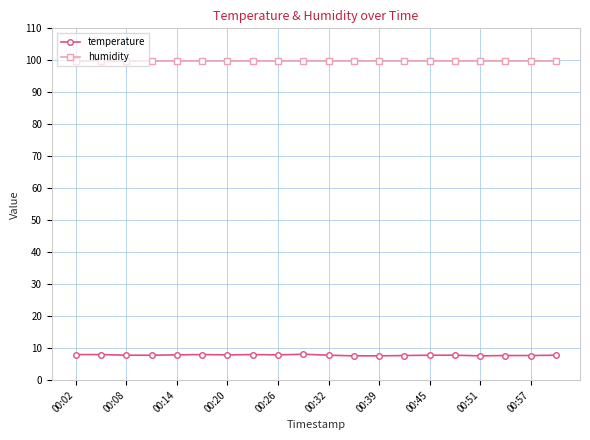

What is the lowest value of the humidity series?

99.9